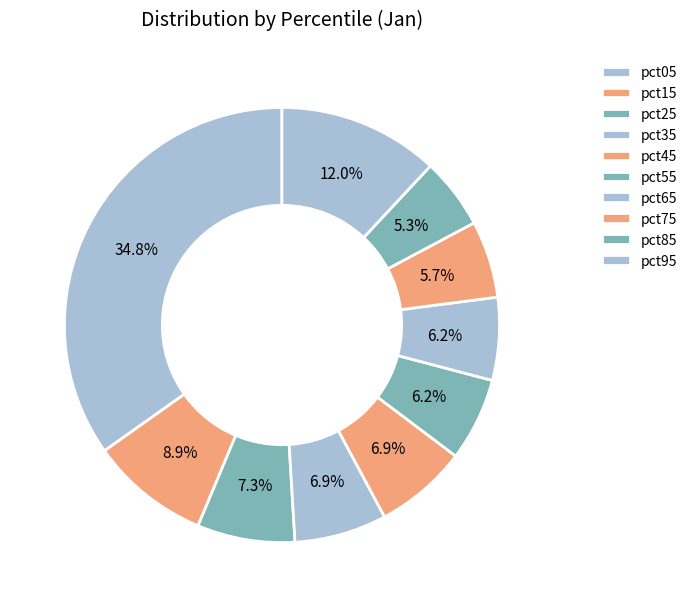

Which slice is the smallest?

pct85